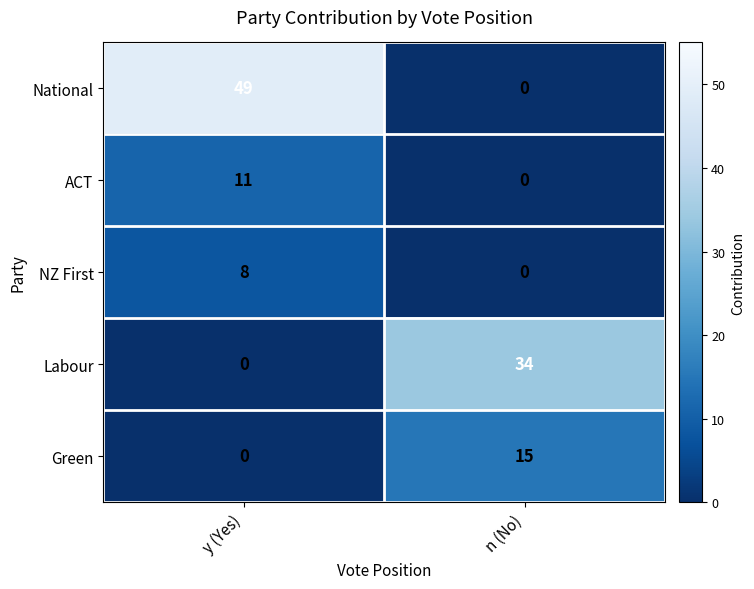

How many values in the ACT series are below 11?

1